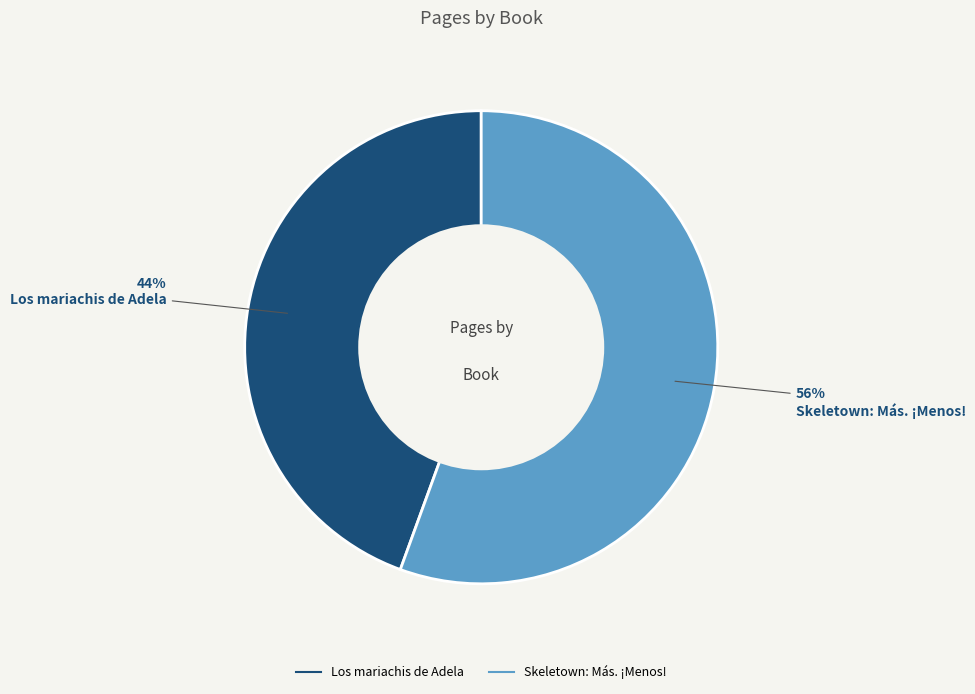

The Skeletown: Más. ¡Menos! slice represents 56% of the pie. True or false?

True